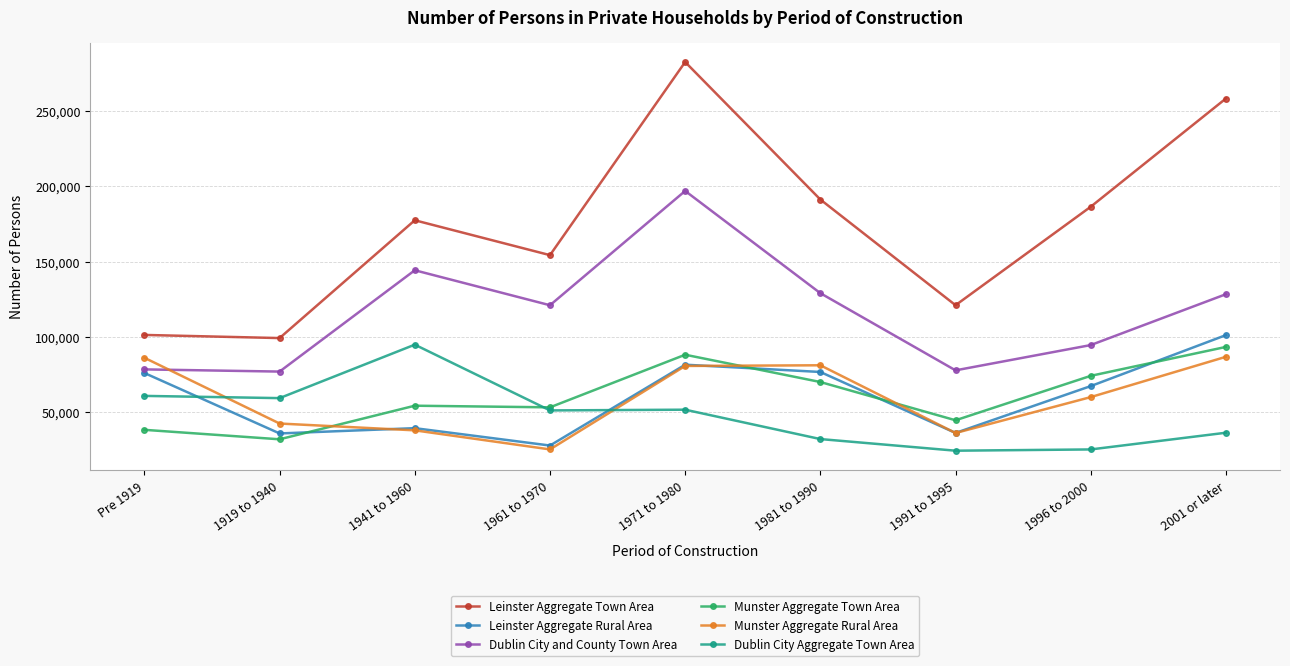

What is the difference between the maximum and minimum values in the Munster Aggregate Rural Area series?

61435